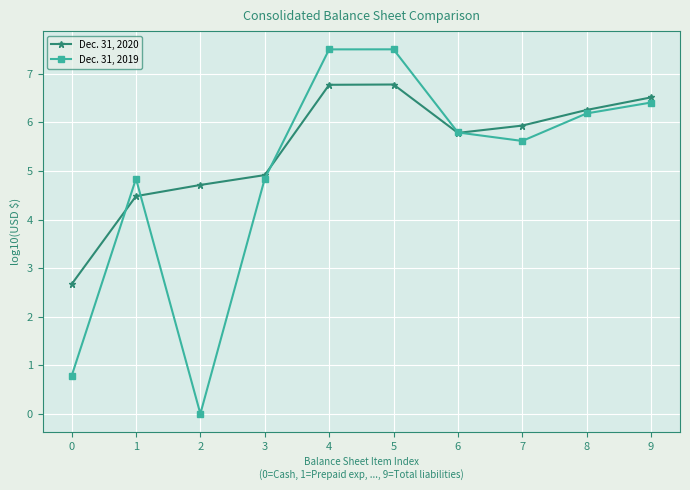

Reading left to right, list all the values displayed in this chart.

Dec. 31, 2020: 0=2.7	1=4.5	2=4.7	3=4.9	4=6.8	5=6.8	6=5.8	7=5.9	8=6.3	9=6.5
Dec. 31, 2019: 0=0.8	1=4.8	2=0.0	3=4.8	4=7.5	5=7.5	6=5.8	7=5.6	8=6.2	9=6.4